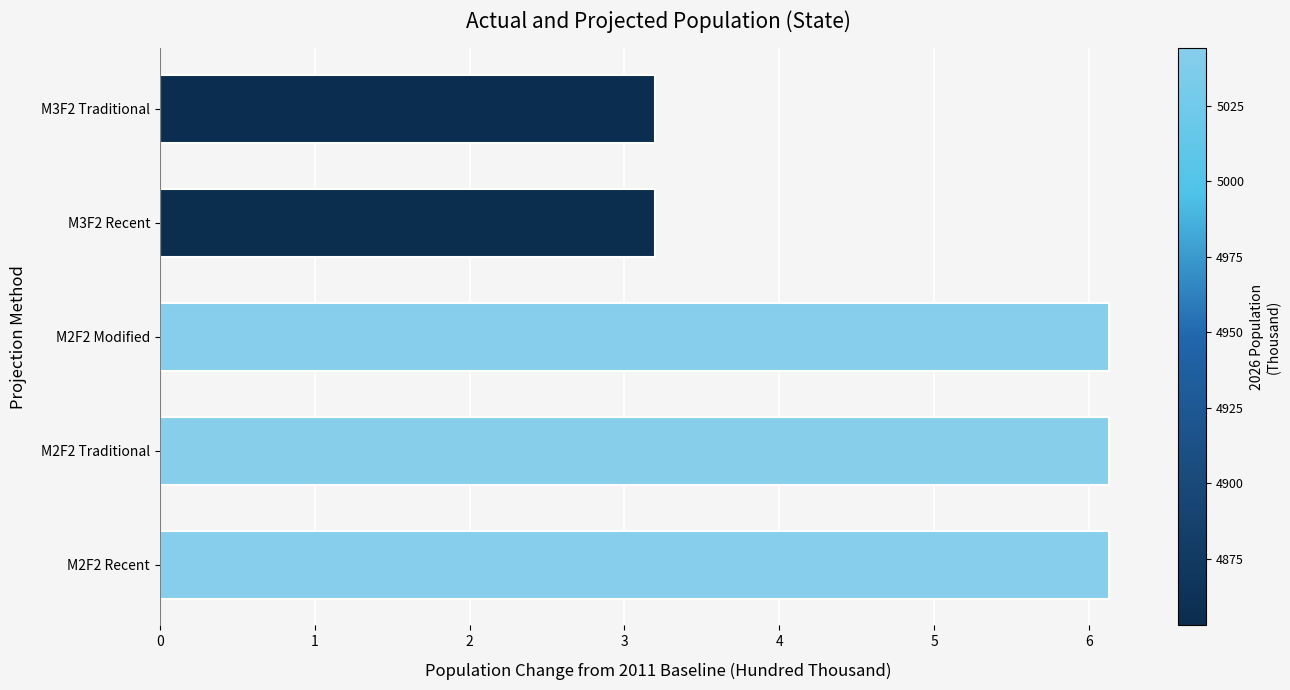

Between M2F2 Traditional and M3F2 Recent, which is larger?

M2F2 Traditional